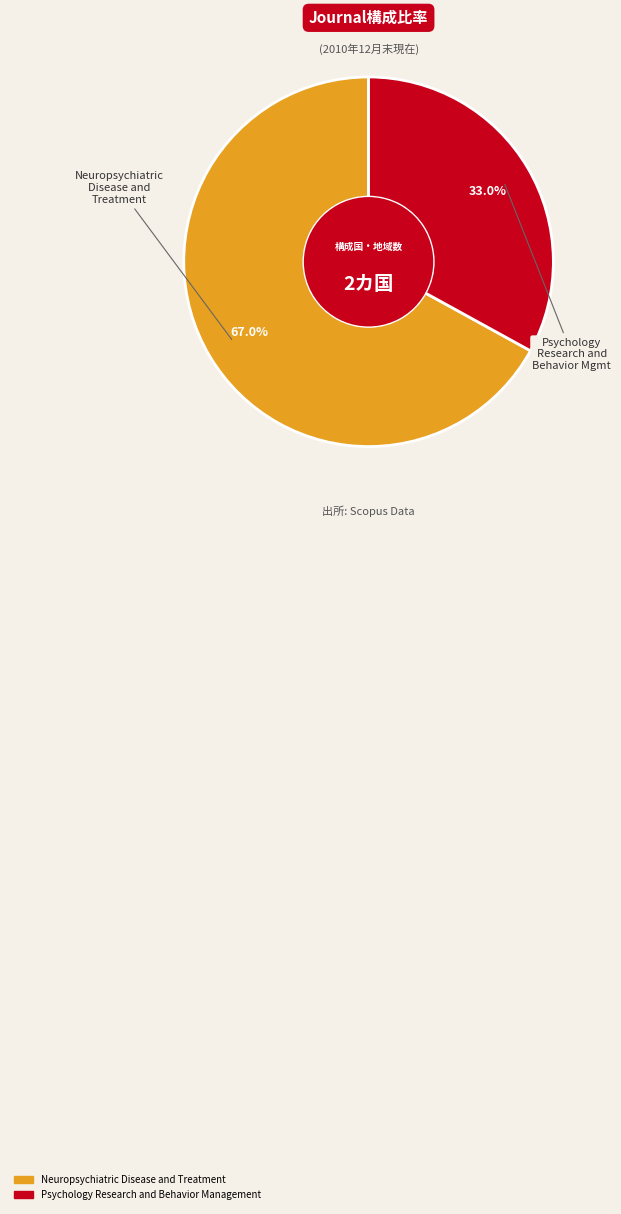

How many segments does this pie chart have?

2